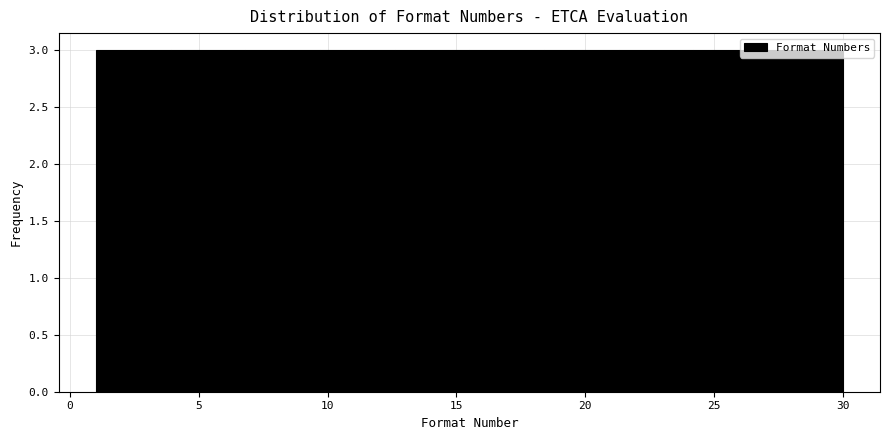

Reading left to right, list every bar in this chart as the range it spans on the x-axis followed by its height. Neither the bar edges nor the heights are printed on the chart, so give them approximately, as read against the axes.

1.0 to 3.9: 3
3.9 to 6.8: 3
6.8 to 9.7: 3
9.7 to 12.6: 3
12.6 to 15.5: 3
15.5 to 18.4: 3
18.4 to 21.3: 3
21.3 to 24.2: 3
24.2 to 27.1: 3
27.1 to 30.0: 3